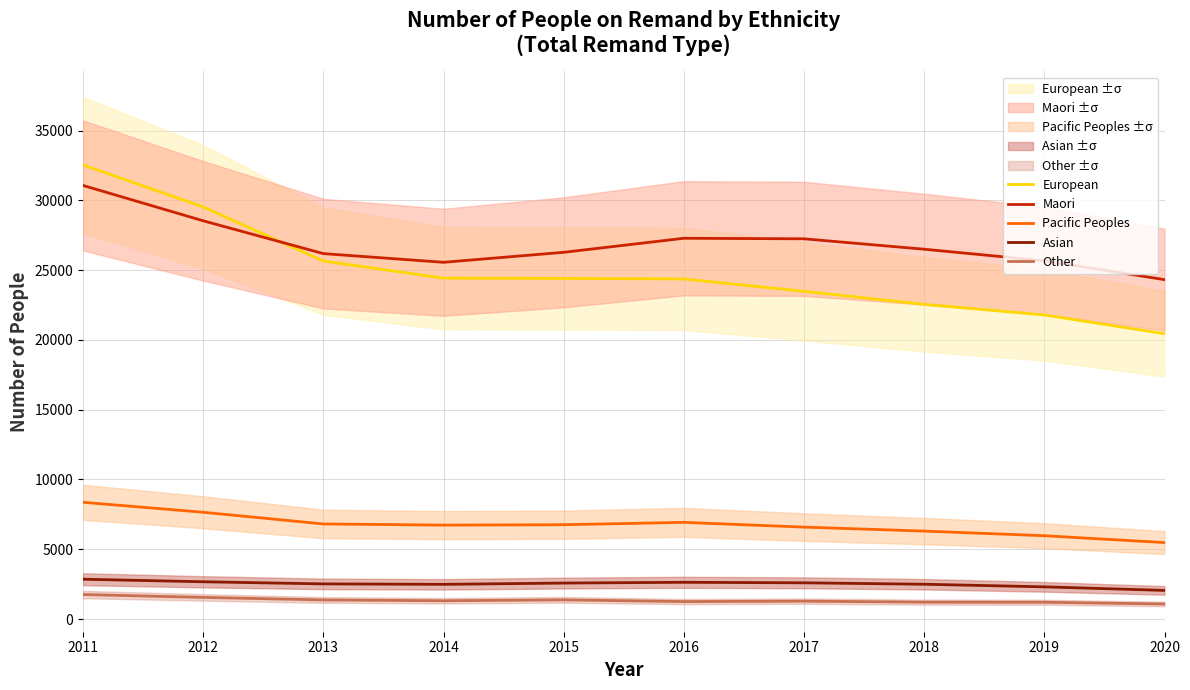

Reading left to right, list all the values displayed in this chart.

European: 2011=32545	2012=29533	2013=25656	2014=24433	2015=24410	2016=24373	2017=23486	2018=22554	2019=21792	2020=20448
Maori: 2011=31075	2012=28541	2013=26190	2014=25567	2015=26282	2016=27289	2017=27250	2018=26504	2019=25677	2020=24324
Pacific Peoples: 2011=8366	2012=7651	2013=6814	2014=6730	2015=6758	2016=6929	2017=6587	2018=6302	2019=5971	2020=5479
Asian: 2011=2853	2012=2670	2013=2518	2014=2486	2015=2577	2016=2632	2017=2595	2018=2493	2019=2306	2020=2051
Other: 2011=1755	2012=1550	2013=1368	2014=1310	2015=1373	2016=1251	2017=1281	2018=1209	2019=1202	2020=1077